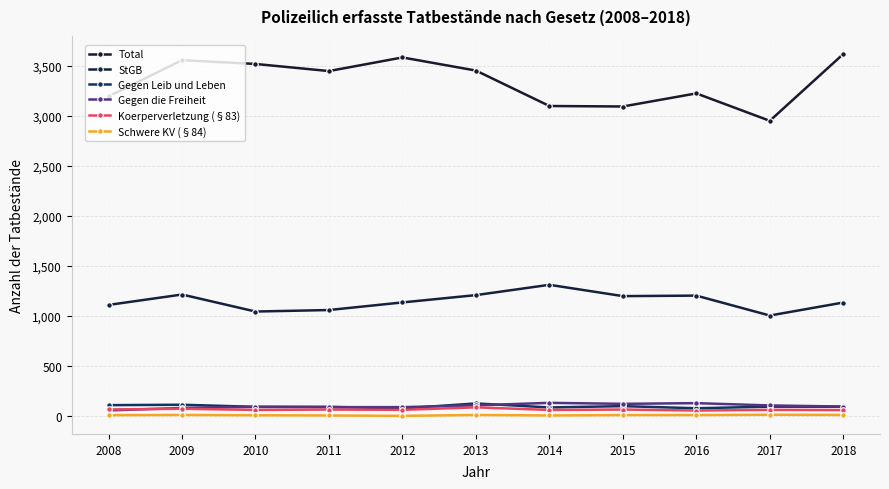

Which series has the largest total across all categories?

Total